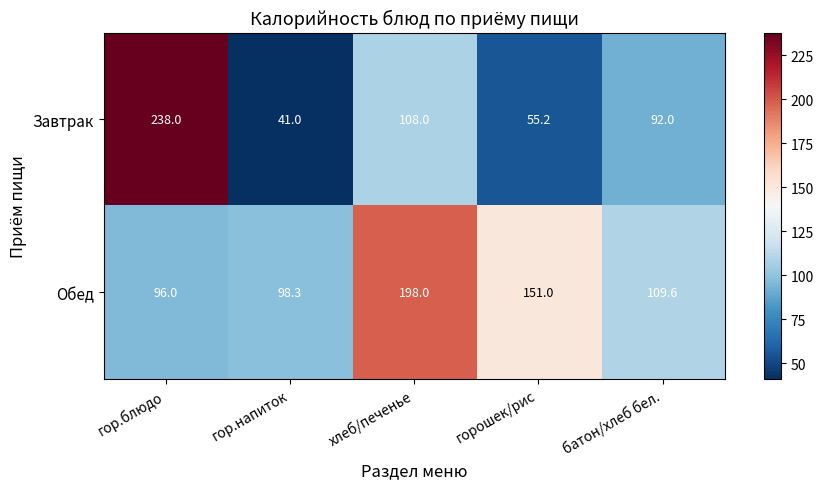

What is the spread (max minus min) of values at хлеб/печенье?

90.0